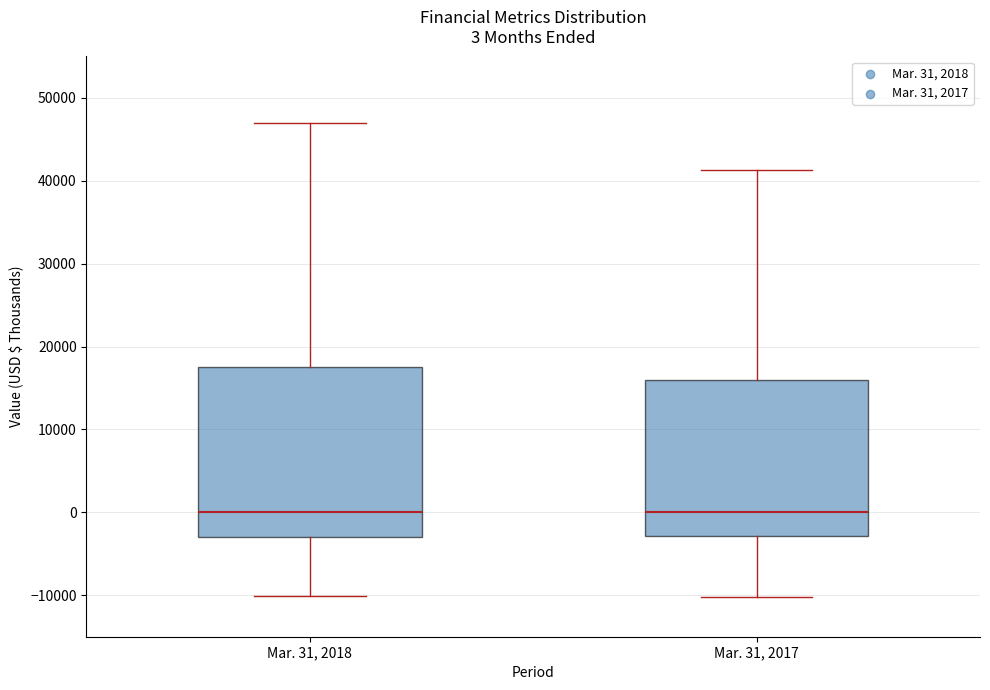

Which box is the tallest, from its lower edge to its upper edge?

Mar. 31, 2018